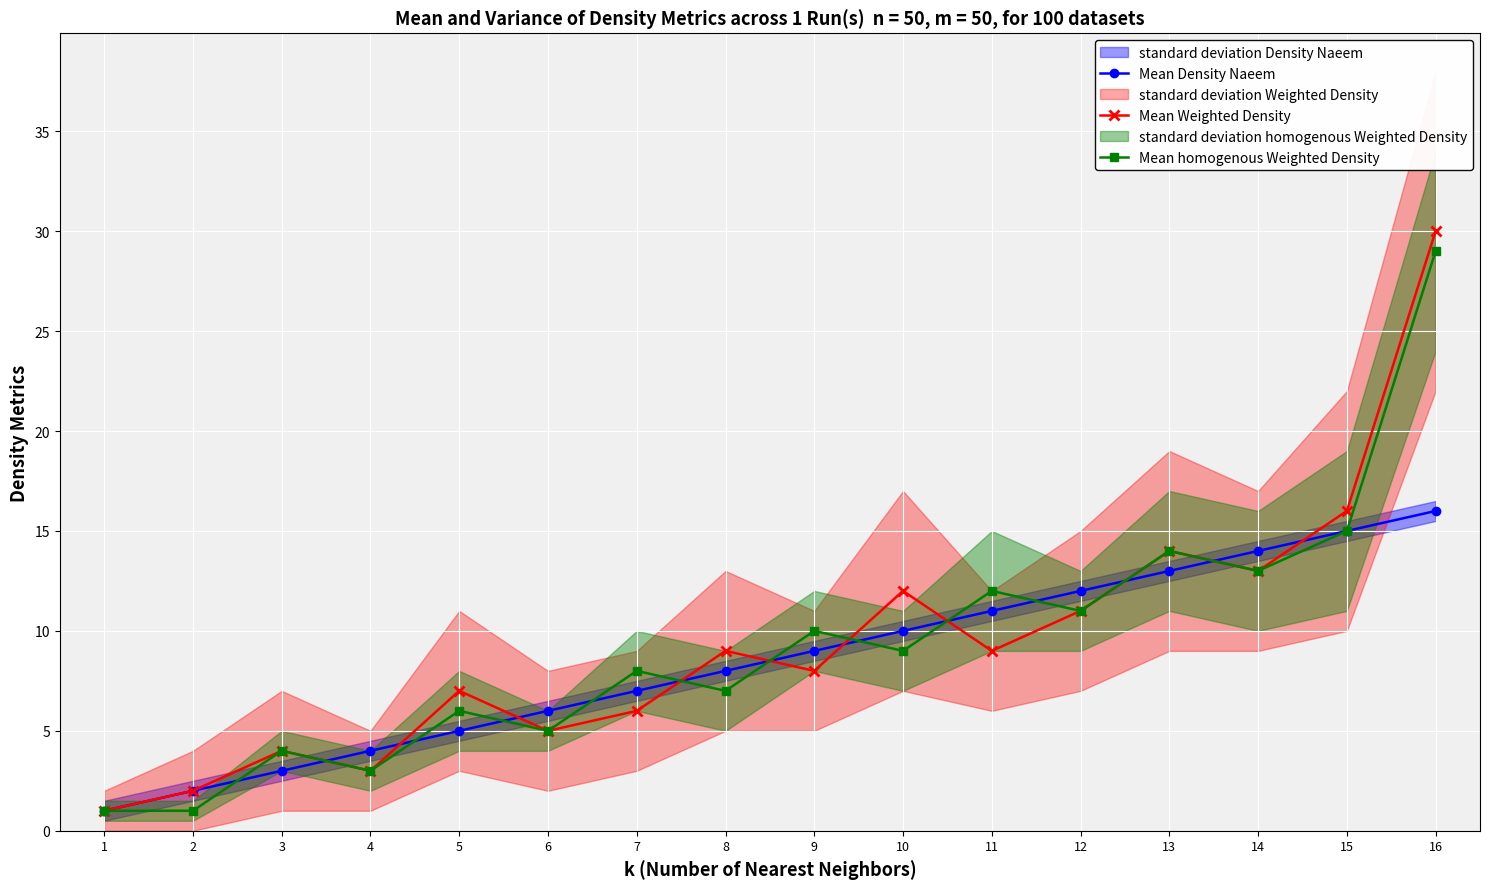

How many interior local peaks does the Mean Weighted Density series have?

5